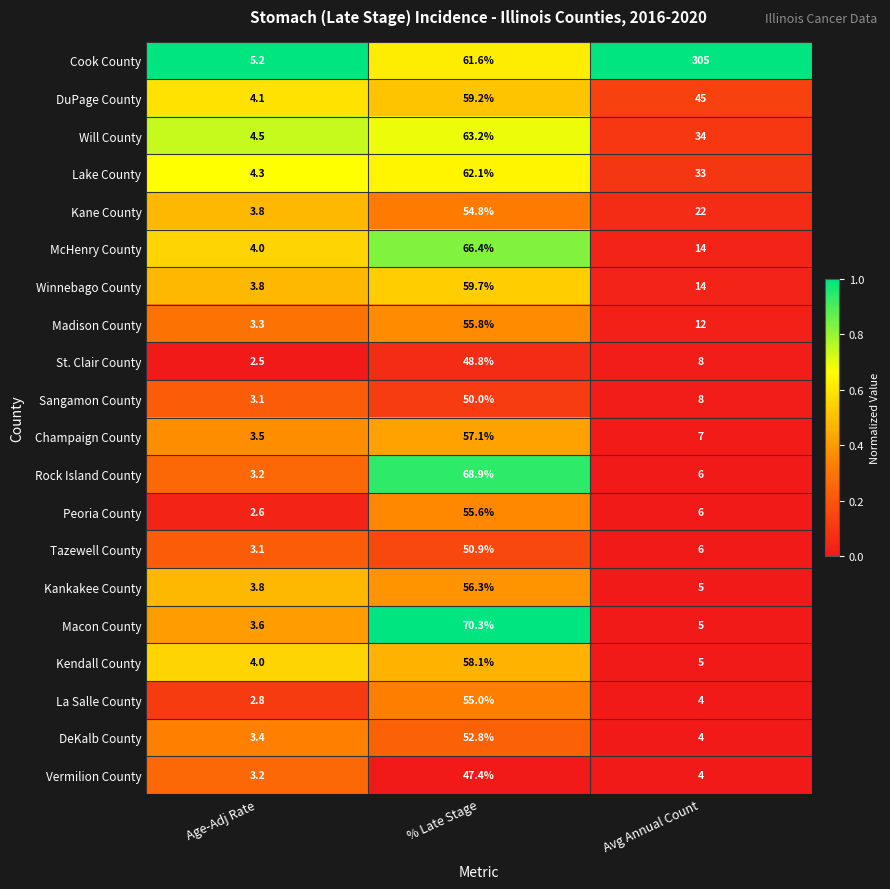

Is it true that Peoria County equals 55.6 at % Late Stage?

True